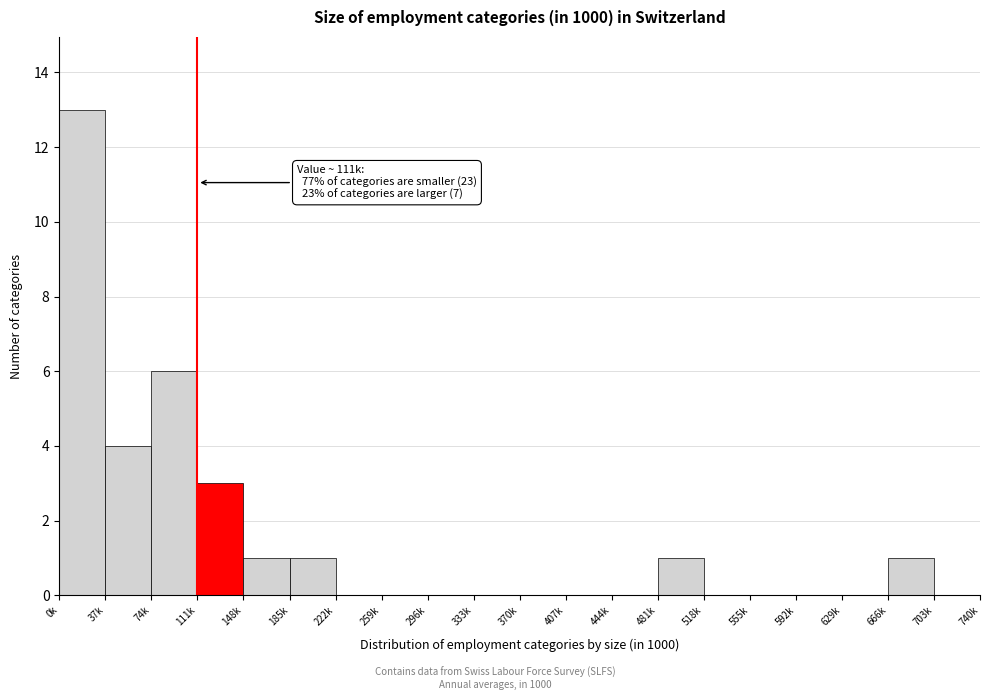

Reading left to right, extract all data points from this chart.

0k=13	37k=4	74k=6	111k=3	148k=1	185k=1	222k=0	259k=0	296k=0	333k=0	370k=0	407k=0	444k=0	481k=1	518k=0	555k=0	592k=0	629k=0	666k=1	703k=0